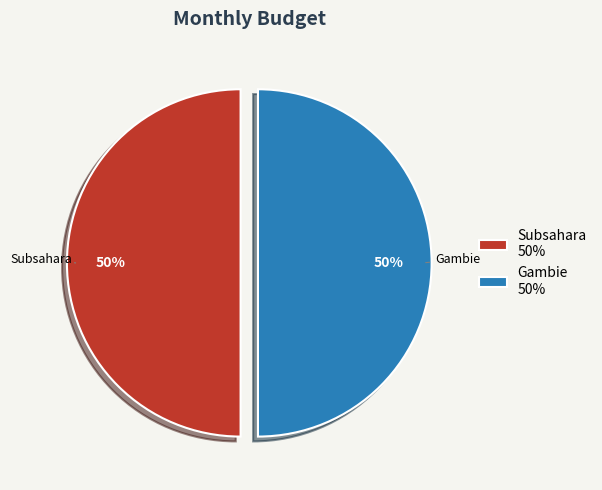

What is the ratio of the value at Subsahara to the value at Gambie?

1.0